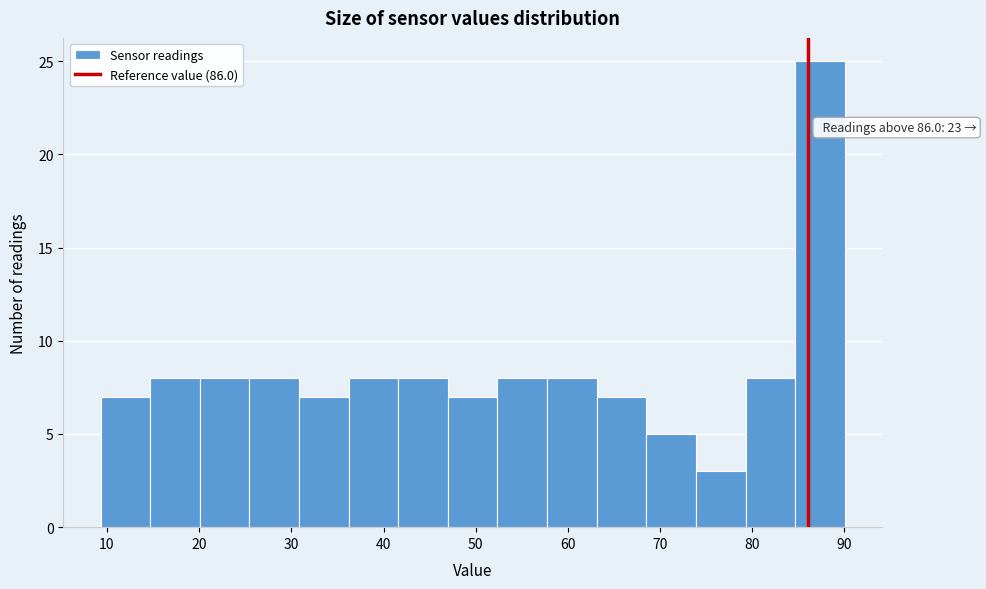

Which range on the x-axis has the tallest bar?

85 to 90